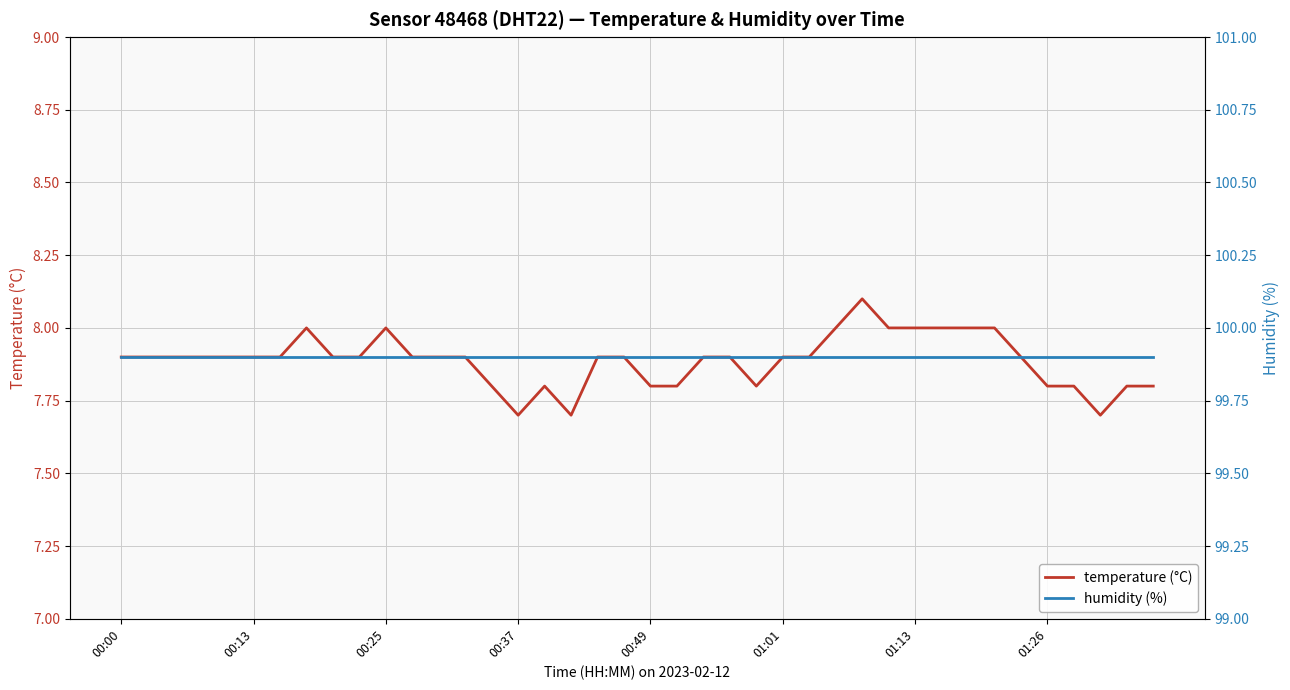

At which category is the sum across all series the highest?

28